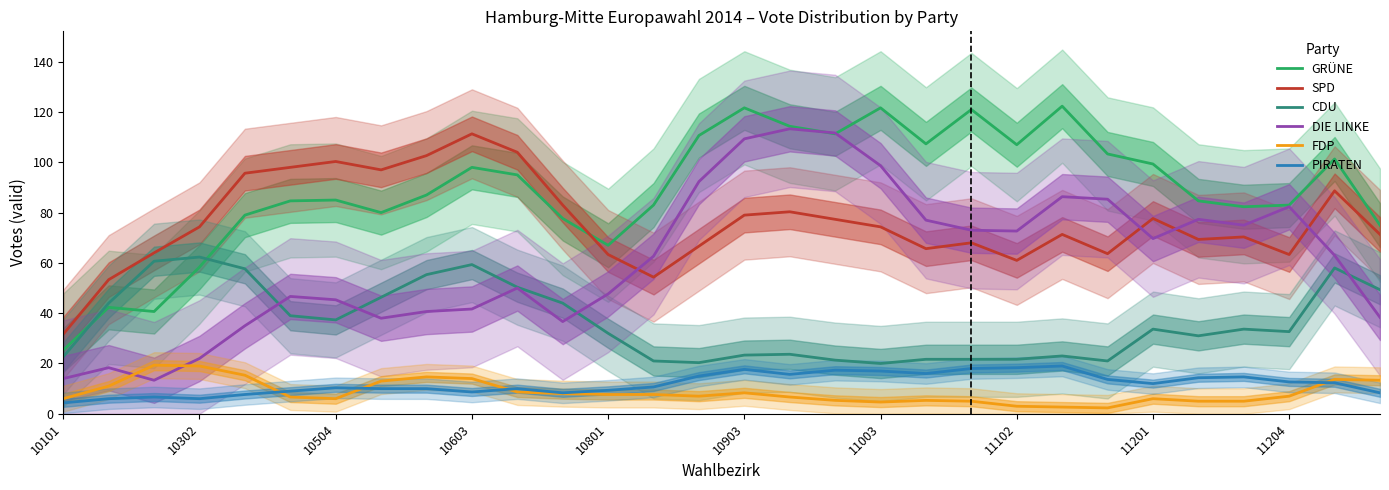

True or false: SPD and FDP intersect in this chart.

False